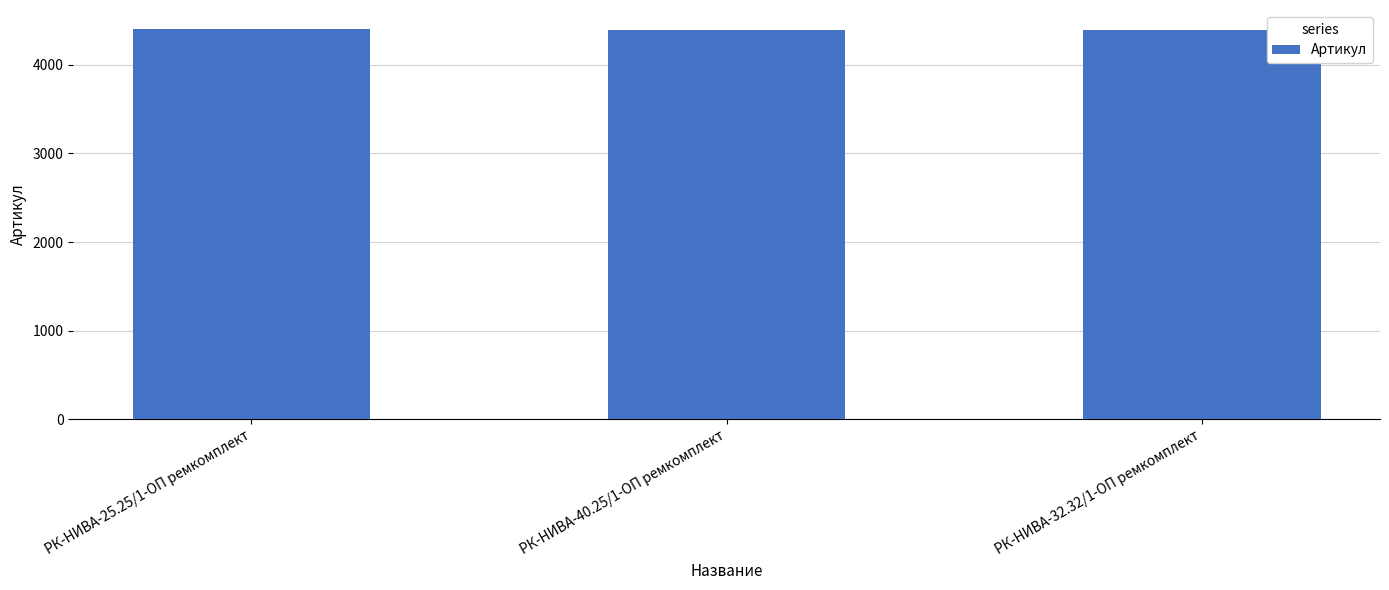

What is the ratio of the value at РК-НИВА-25.25/1-ОП ремкомплект to the value at РК-НИВА-40.25/1-ОП ремкомплект?

1.0